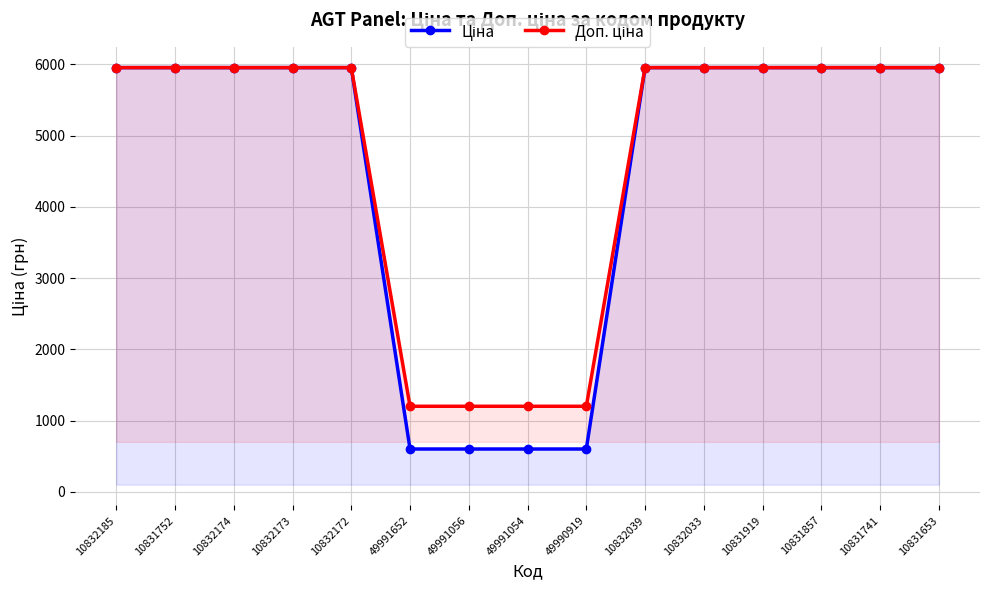

Between 49991054 and 10832039, which series saw the biggest shift?

Ціна